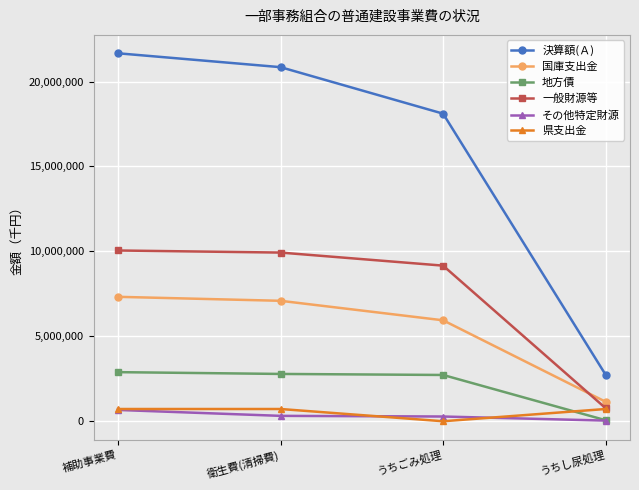

Which series has the largest total across all categories?

決算額(Ａ)